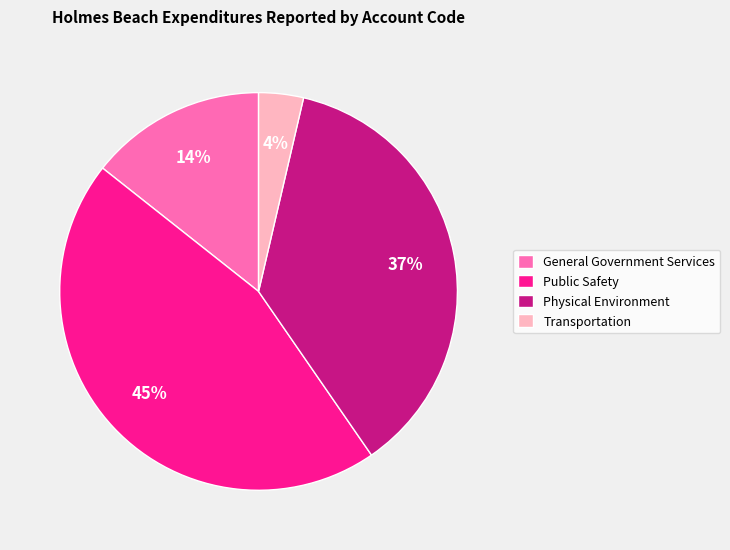

To the nearest percent, what is the combined percentage of Transportation and General Government Services?

18%